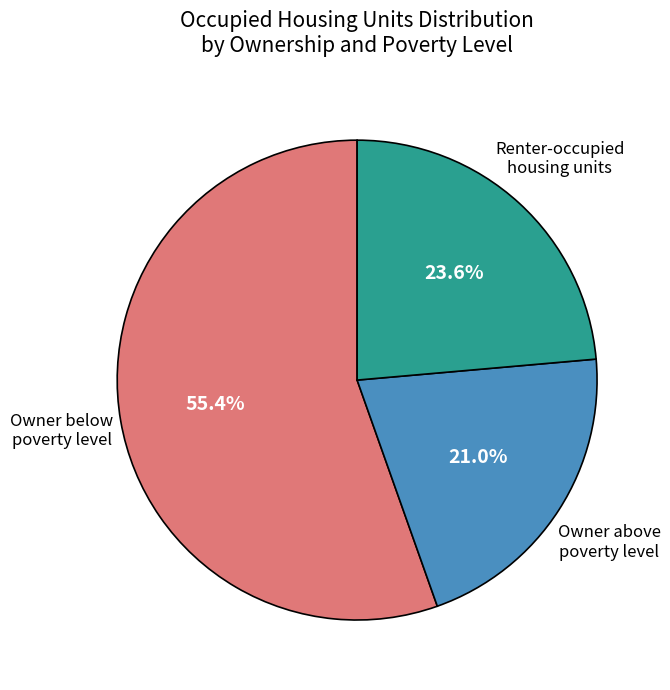

Is there any slice that represents more than half of the pie?

Yes